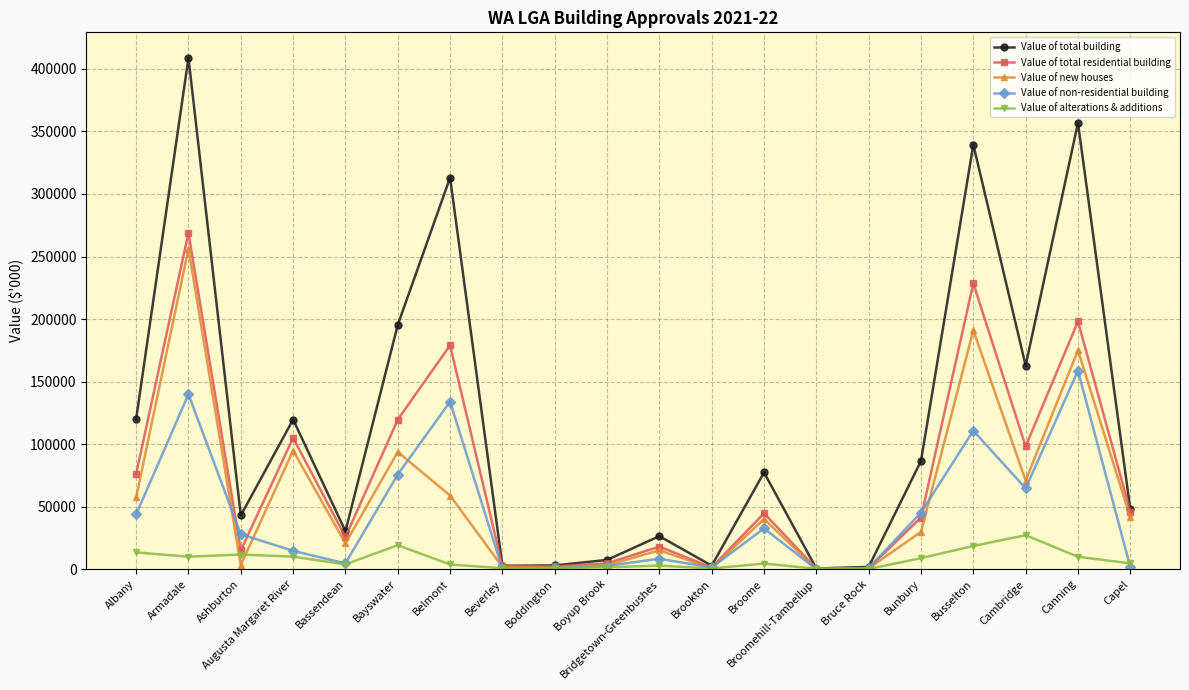

At which label is Value of non-residential building closest to 79360?

Bayswater